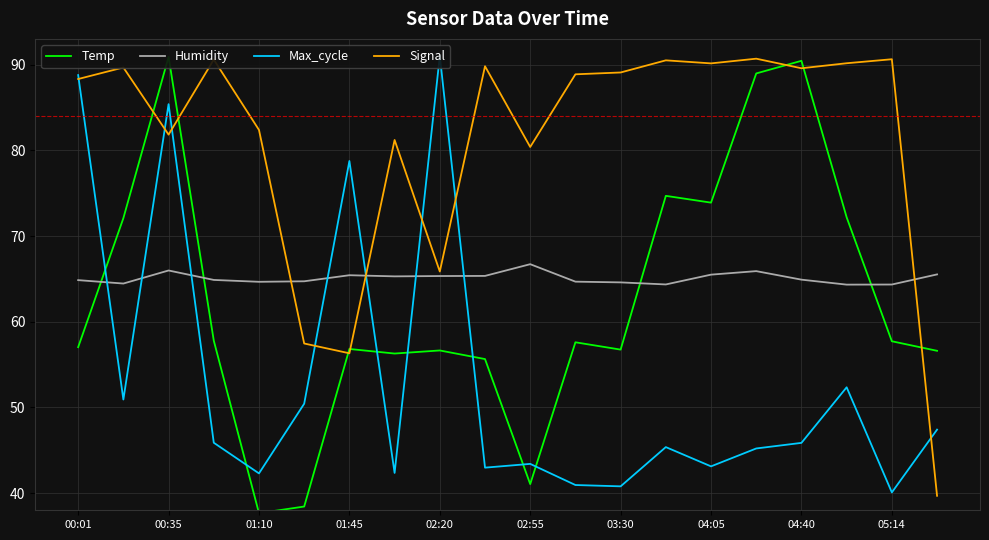

What is the value of the Max_cycle point at the 18th from the left?

52.3